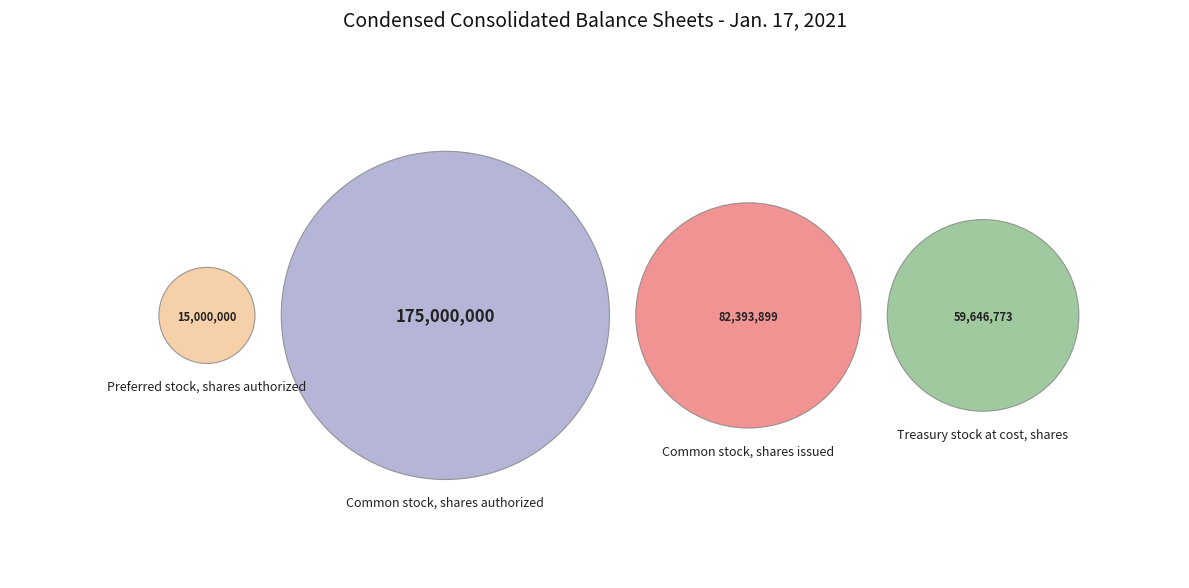

Which slice is the smallest?

Preferred stock, shares authorized